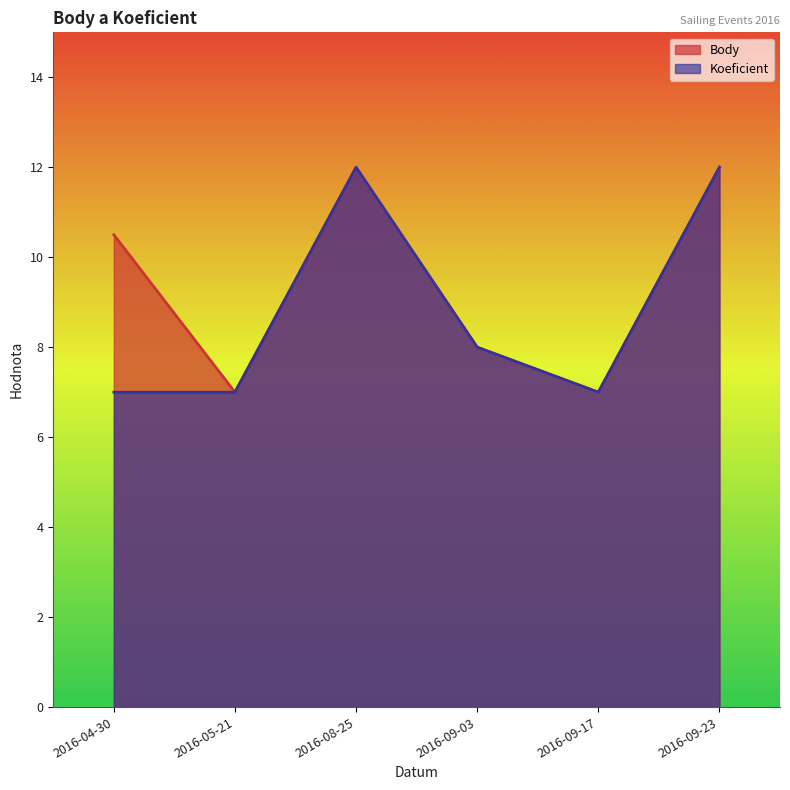

How many lines are shown in the chart?

2